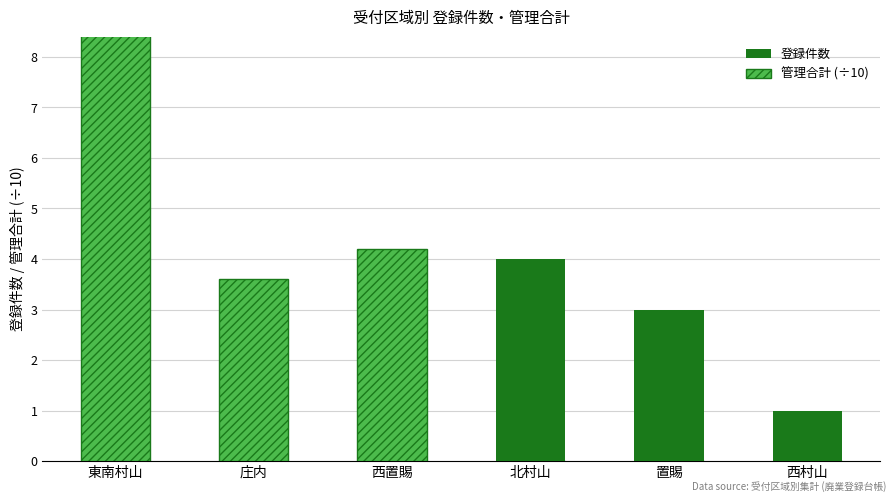

Reading left to right, extract all data points from this chart.

登録件数: 6.0	3.0	3.0	4.0	3.0	1.0
管理合計 (÷10): 12.3	3.6	4.2	0.0	0.0	0.0